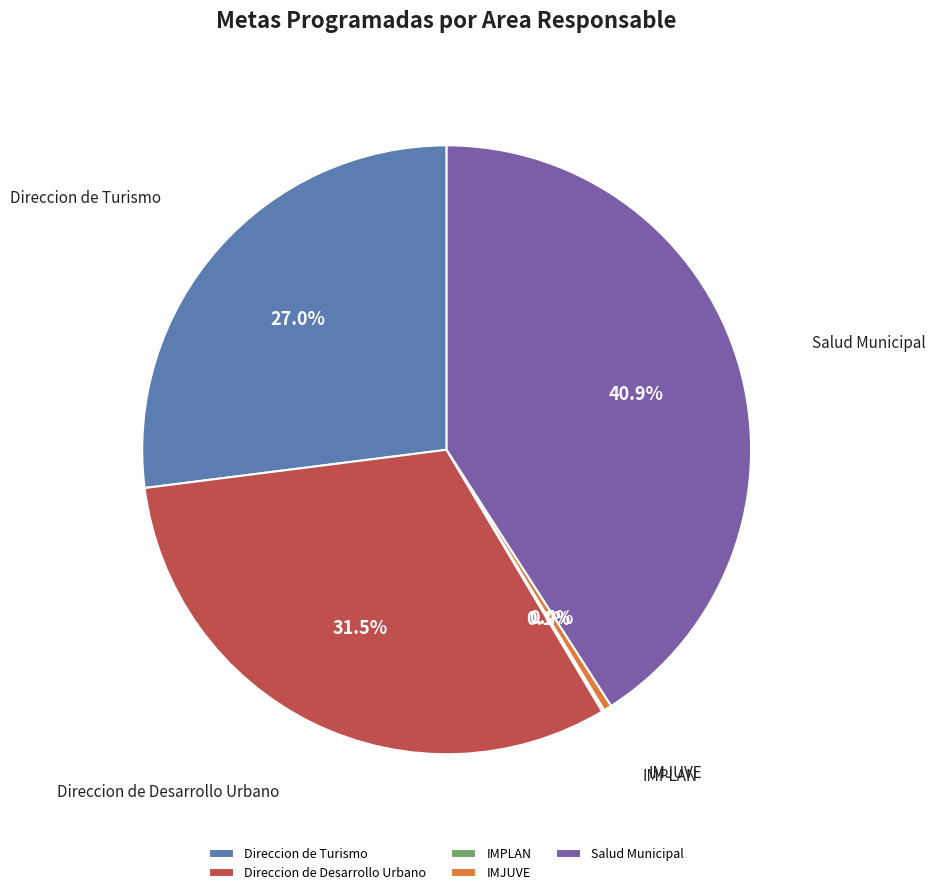

What percentage is the Salud Municipal slice, to the nearest percent?

41%